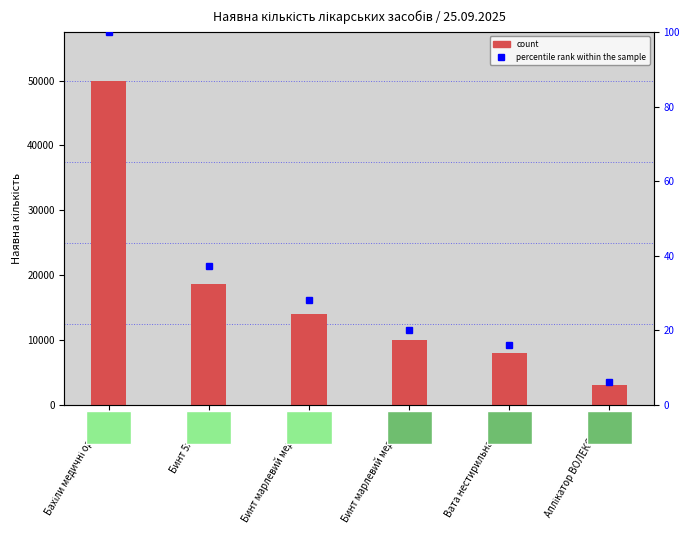

How many data points in percentile rank within the sample are less than 28?

3